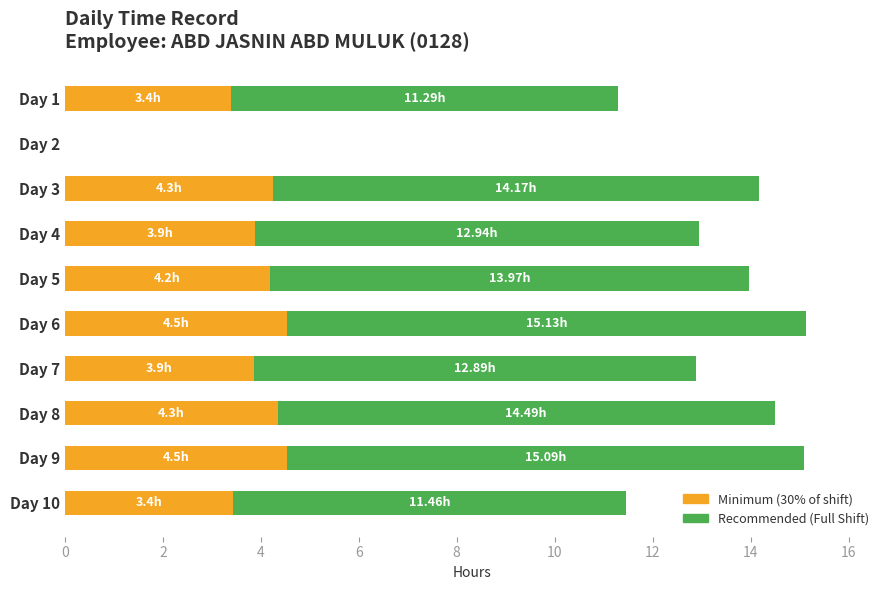

What is the total value across all series at Day 9?

15.1